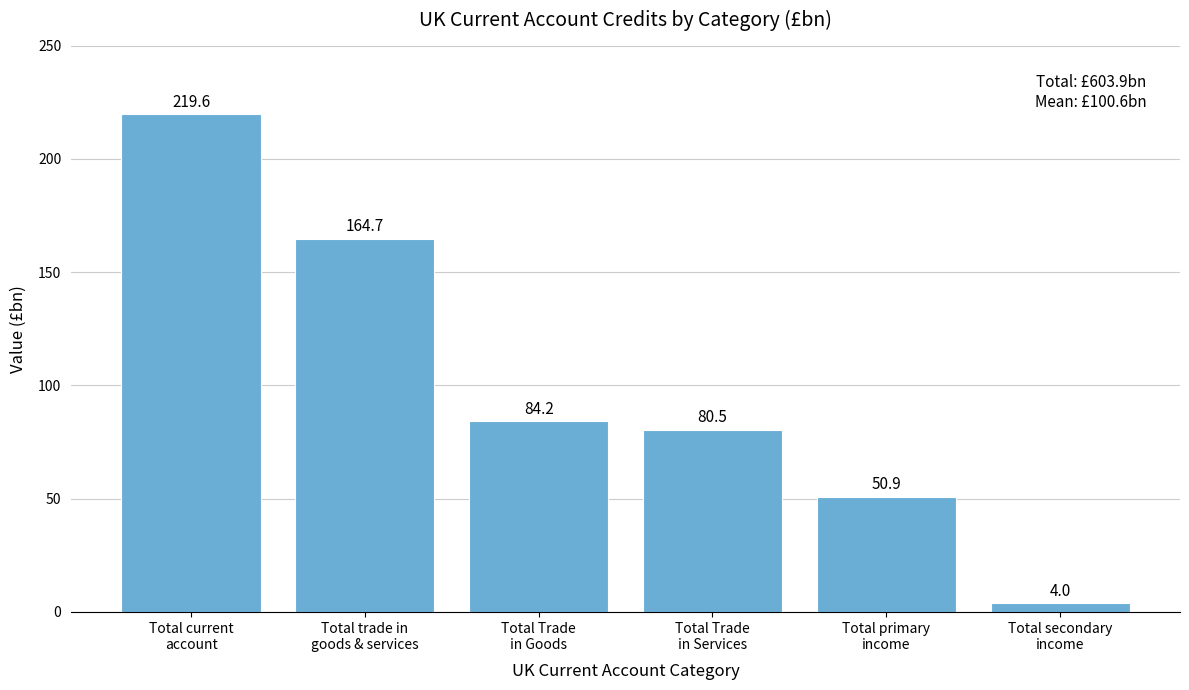

Reading right to left, extract all data points from this chart.

4.0	50.9	80.5	84.2	164.7	219.6